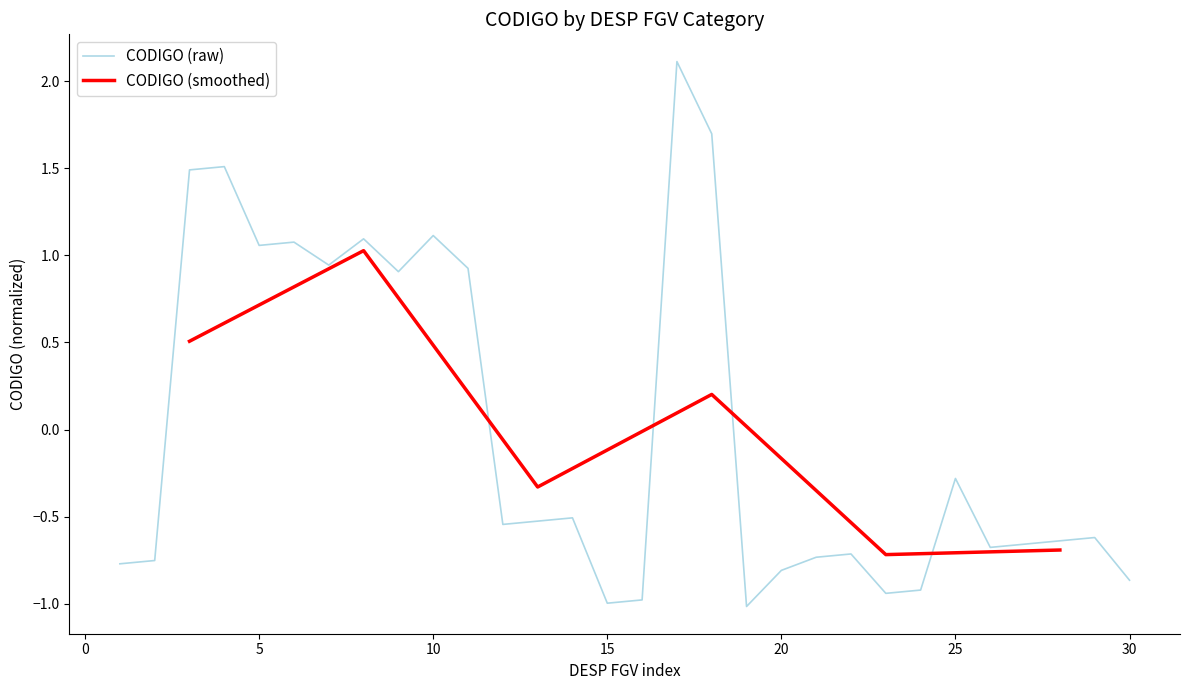

At which label is CODIGO (raw) closest to 0?

25